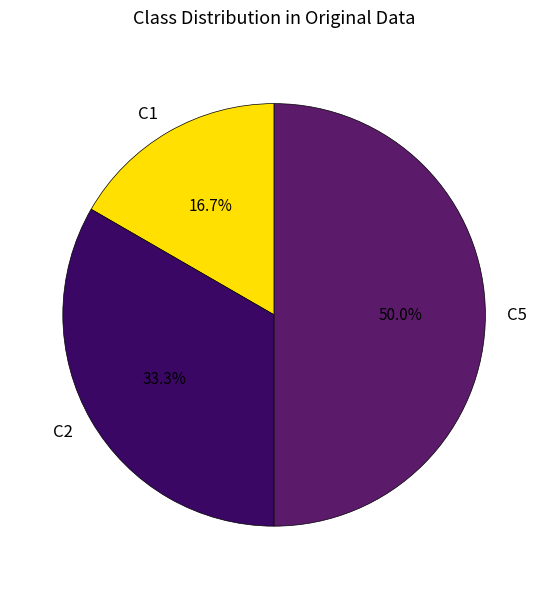

To the nearest percent, what percentage of the pie is C2?

33%